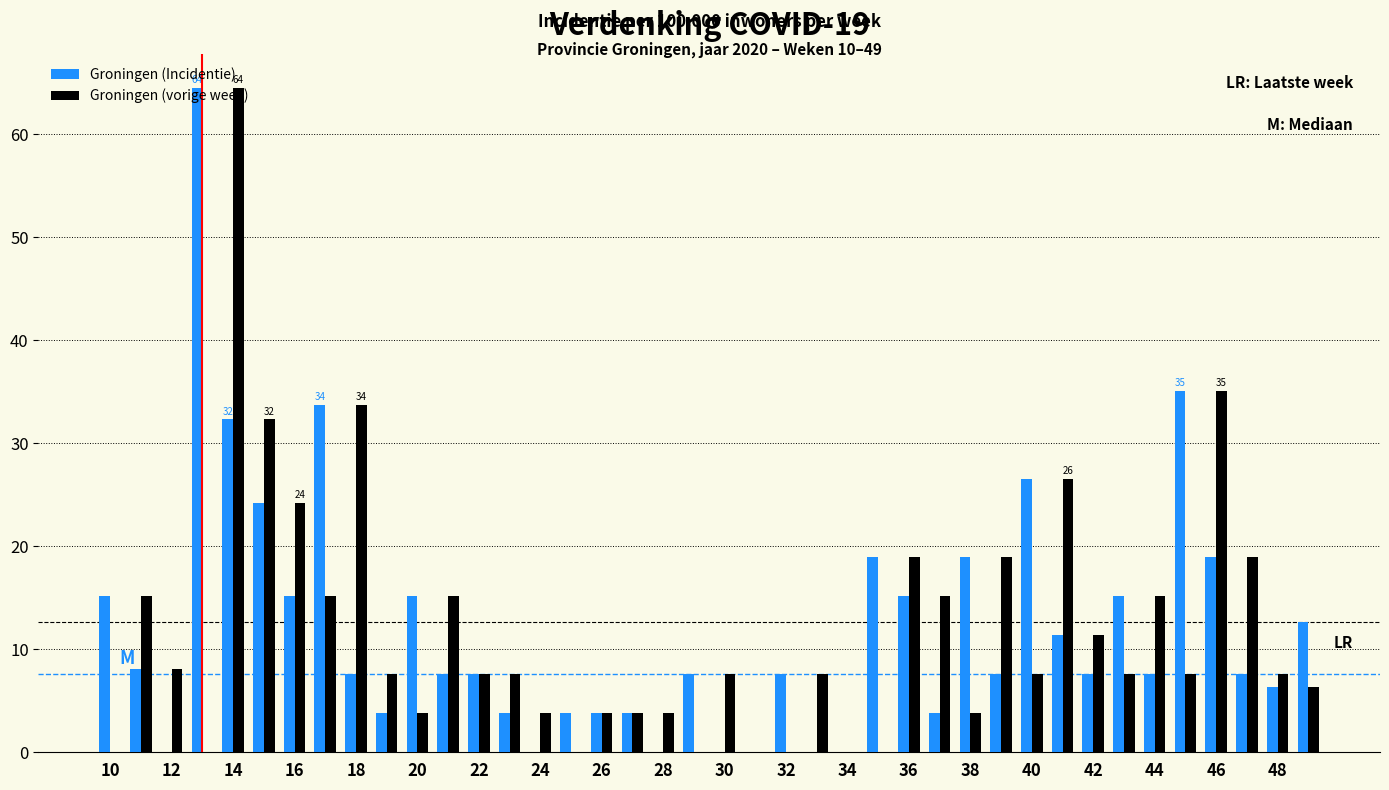

What is the sum of all Groningen (Incidentie) values?

478.9